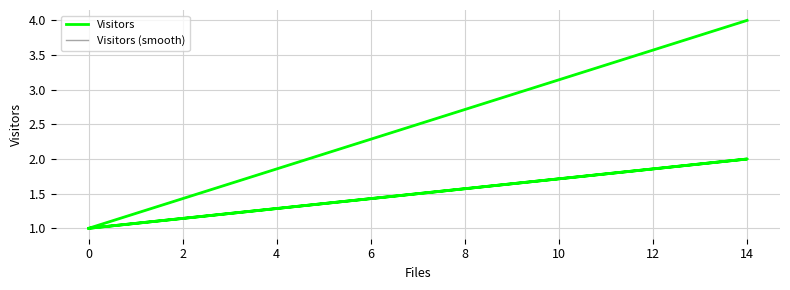

The Visitors (smooth) series shows 1 at 0. True or false?

True